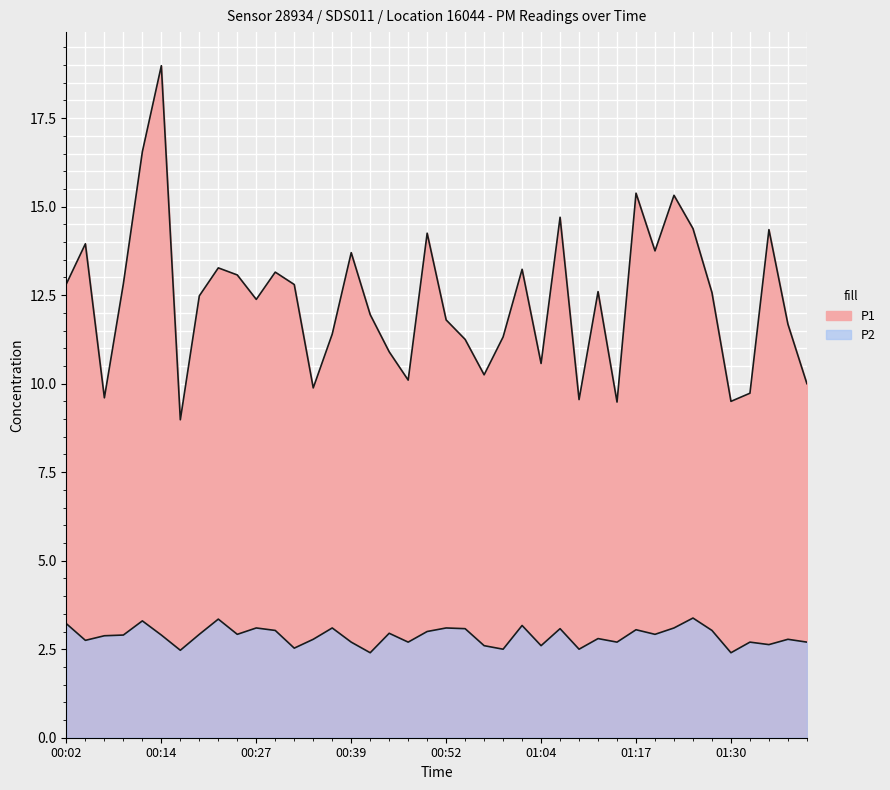

What is the smallest value displayed?

2.4